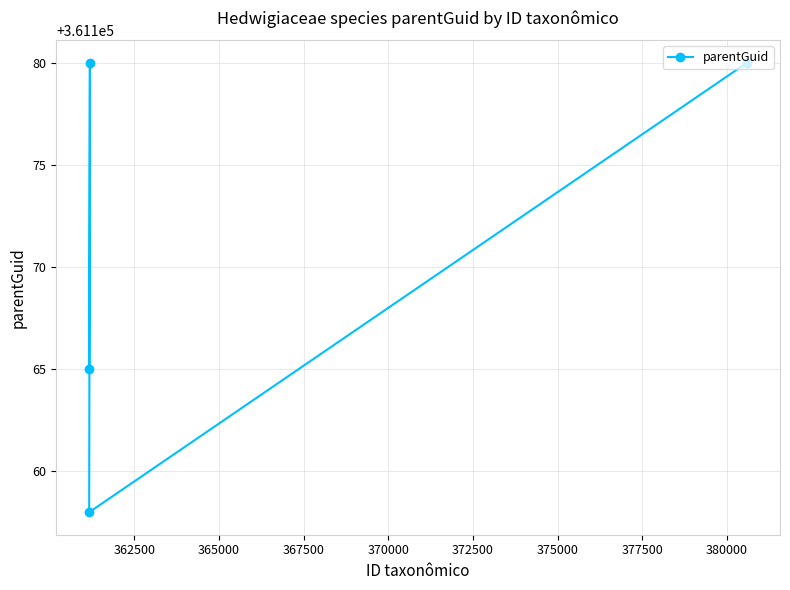

What is the smallest value displayed?

361158